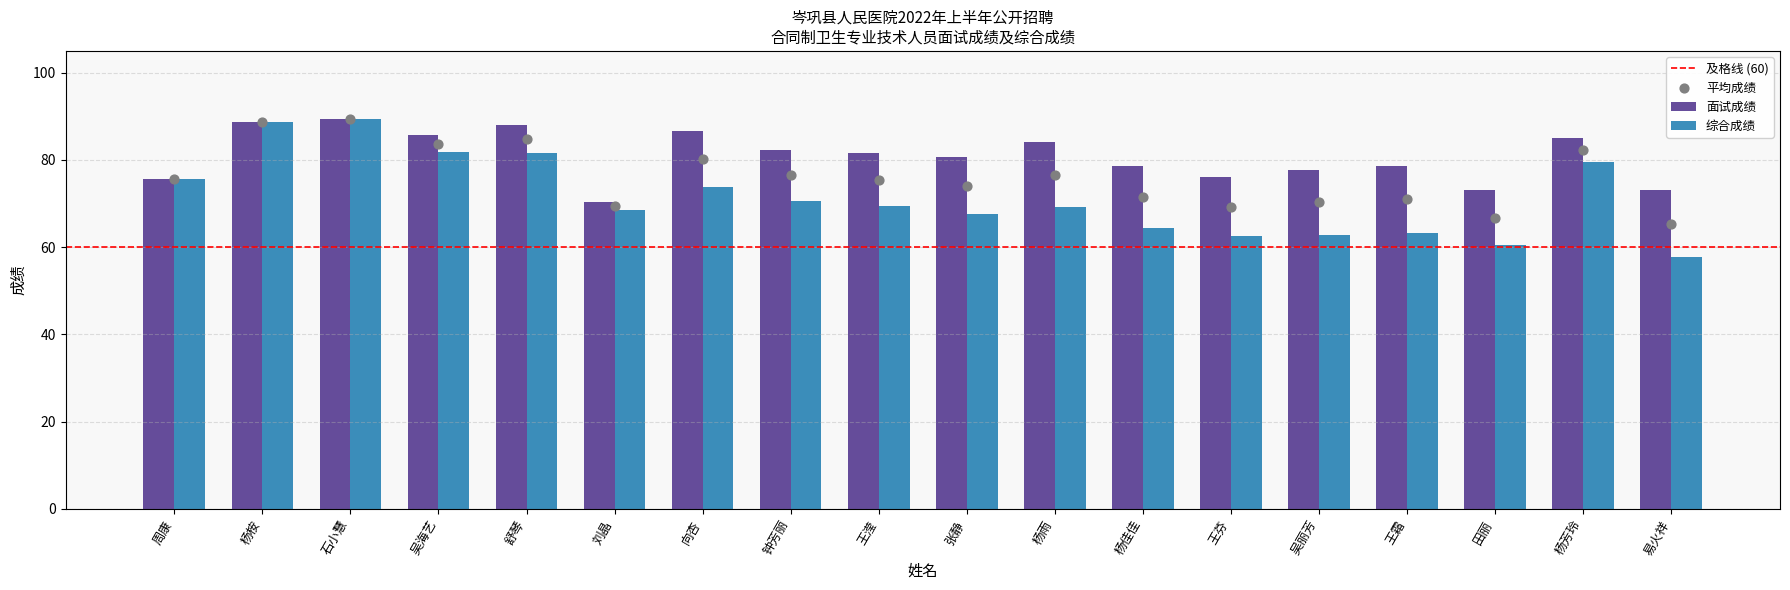

Is the value of 综合成绩 at 刘晶 greater than the value of 面试成绩 at 杨佳佳?

No